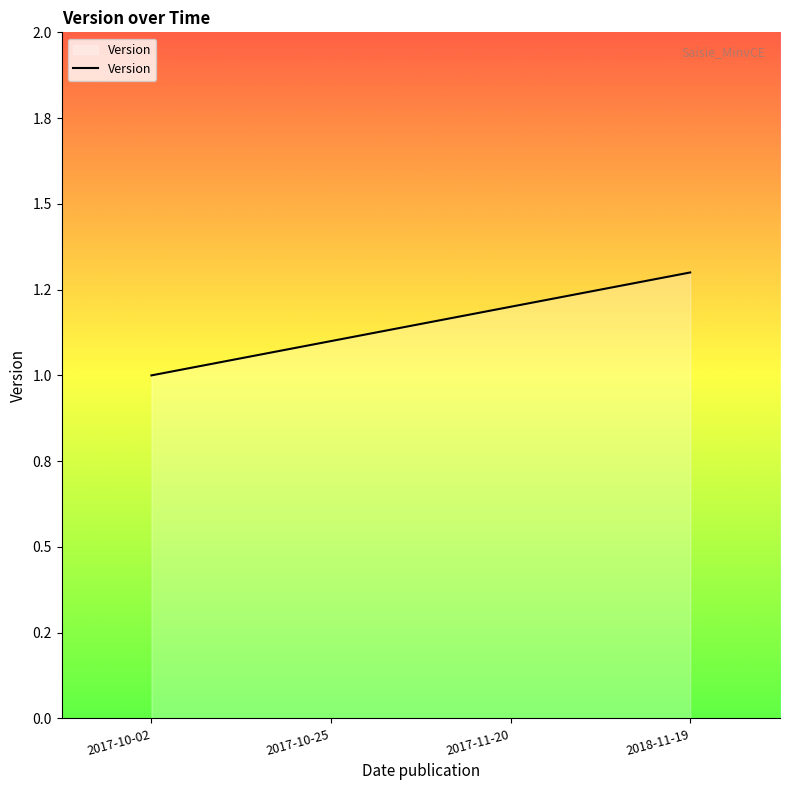

Is this an area chart (filled region under the line)?

Yes